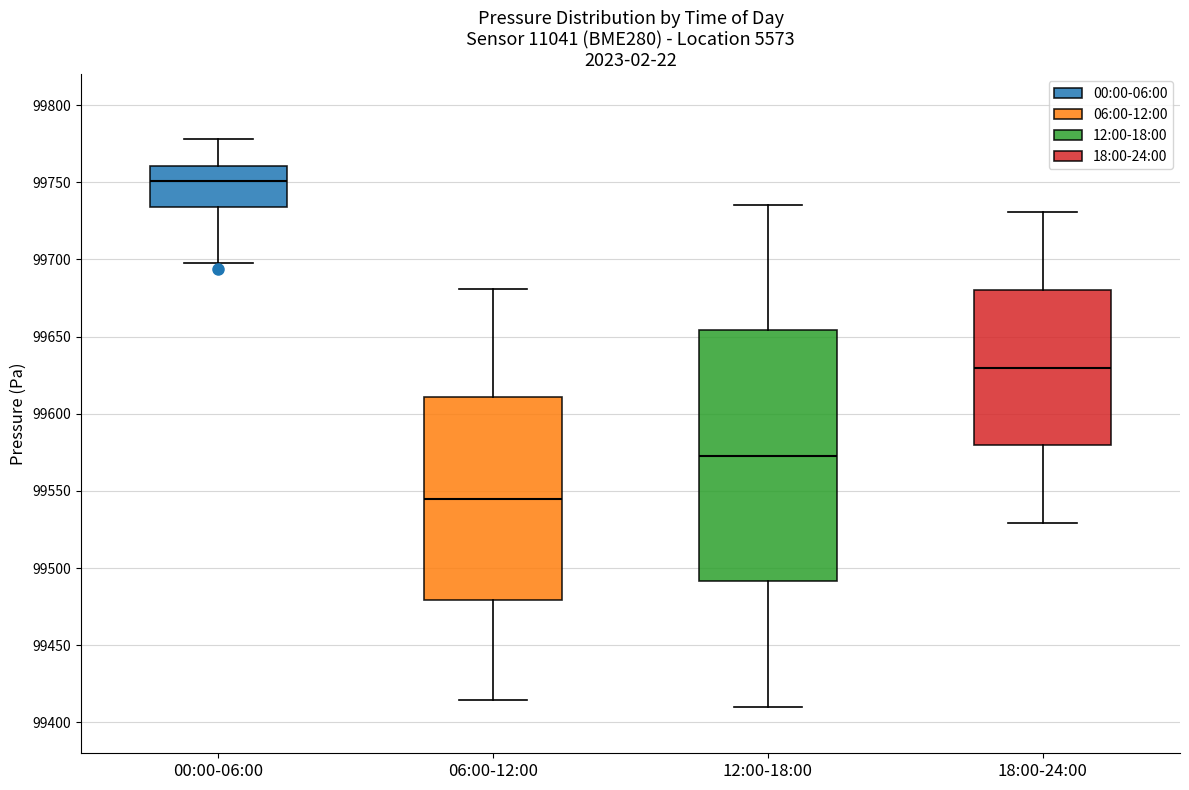

Reading left to right, read every box against the y-axis: the position of its median line, the range the box covers, and the ends of its whiskers. The values are not printed on the chart, so give them approximately, as read against the axis.

00:00-06:00: median 99750, box 99735 to 99760, whiskers 99700 to 99780
06:00-12:00: median 99545, box 99480 to 99610, whiskers 99415 to 99680
12:00-18:00: median 99575, box 99490 to 99655, whiskers 99410 to 99735
18:00-24:00: median 99630, box 99580 to 99680, whiskers 99530 to 99730